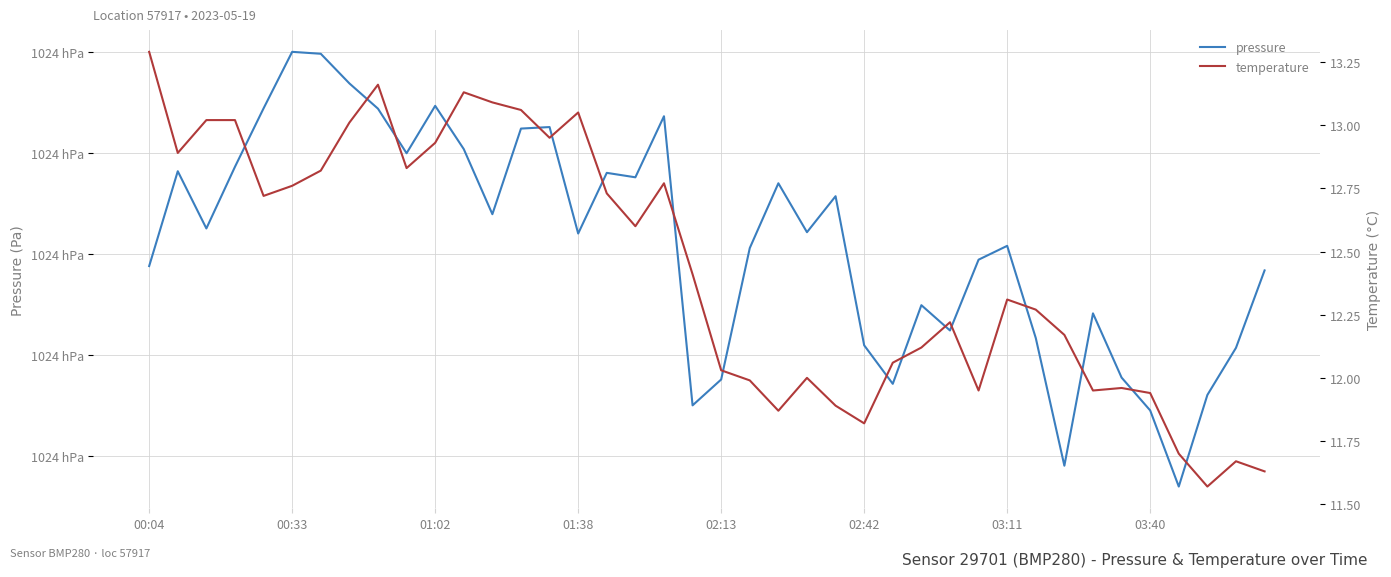

What is the sum of the pressure values at 03:11 and 20?

204827.4